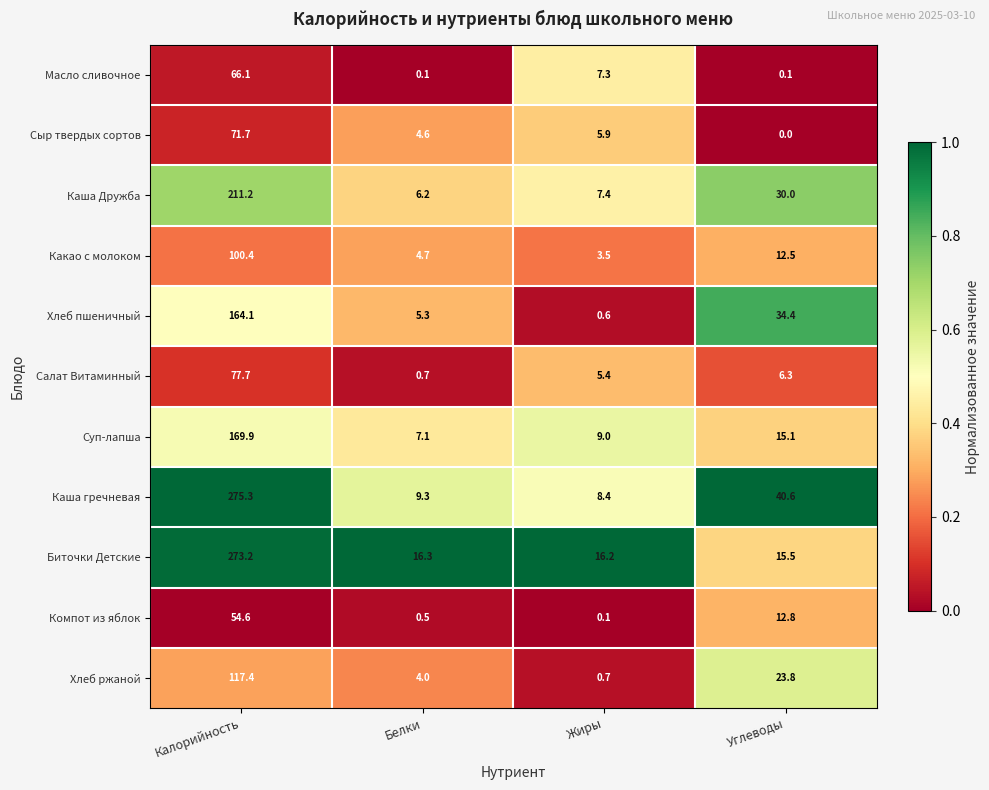

The Каша Дружба series shows 6.2 at Белки. True or false?

True